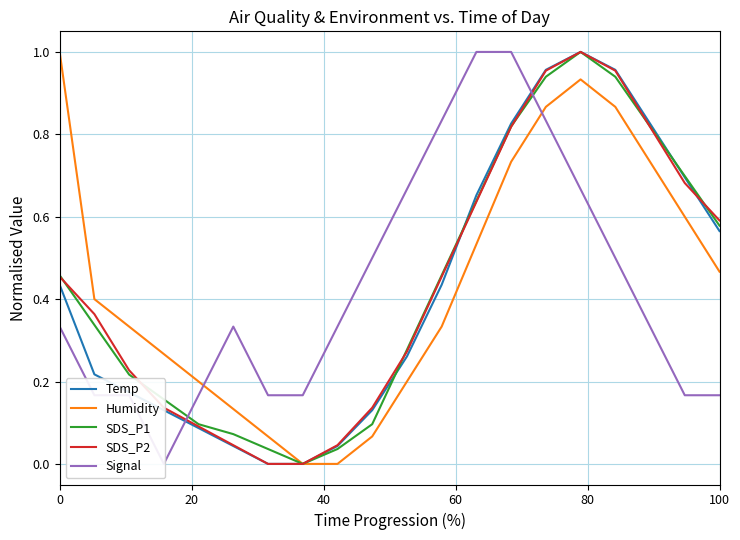

What is the value of the Humidity point at the 19th from the left?

0.6